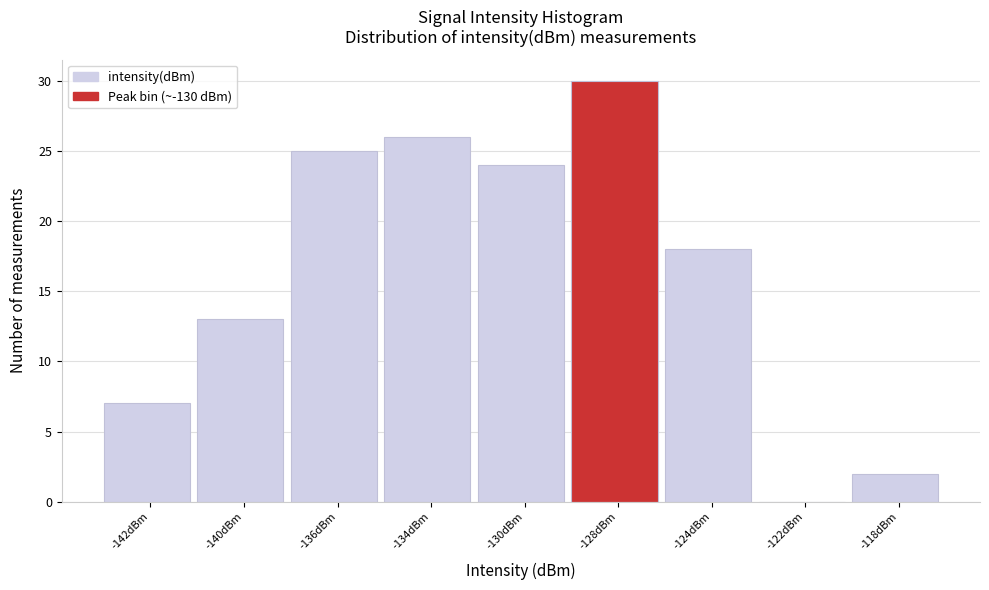

Reading right to left, extract all data points from this chart.

-118dBm=2	-122dBm=0	-124dBm=18	-128dBm=30	-130dBm=24	-134dBm=26	-136dBm=25	-140dBm=13	-142dBm=7